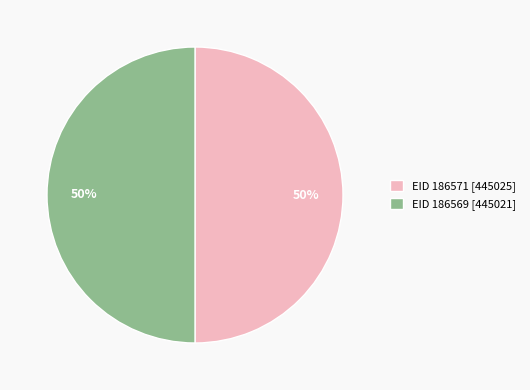

Approximately how many times larger is the value at EID 186571 compared to EID 186569?

1.0